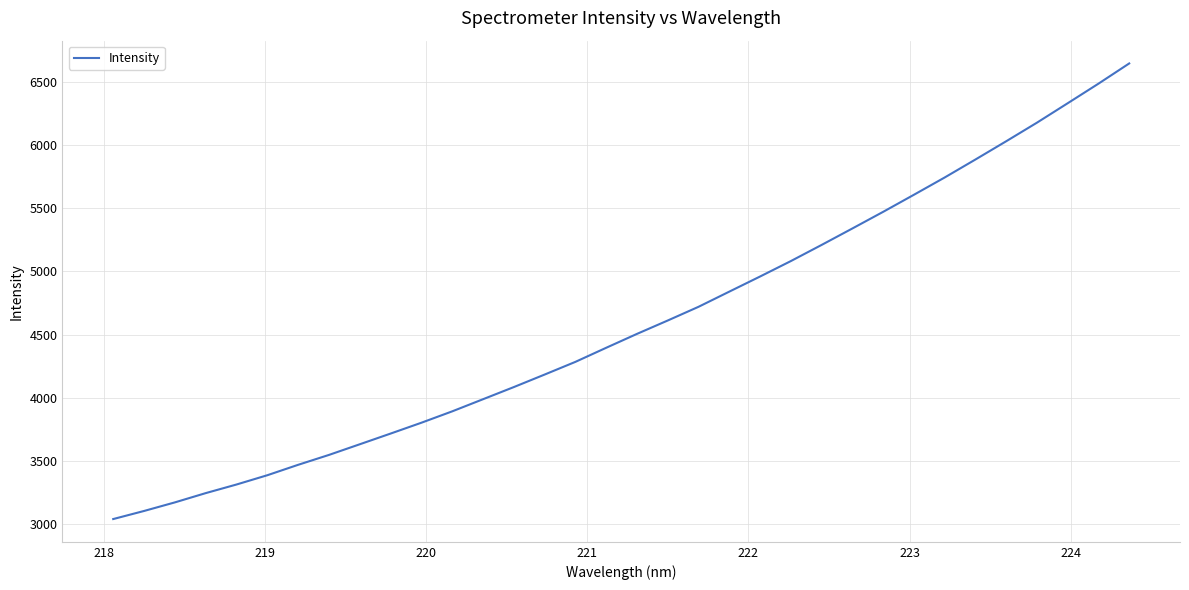

What is the smallest value displayed?

3038.2